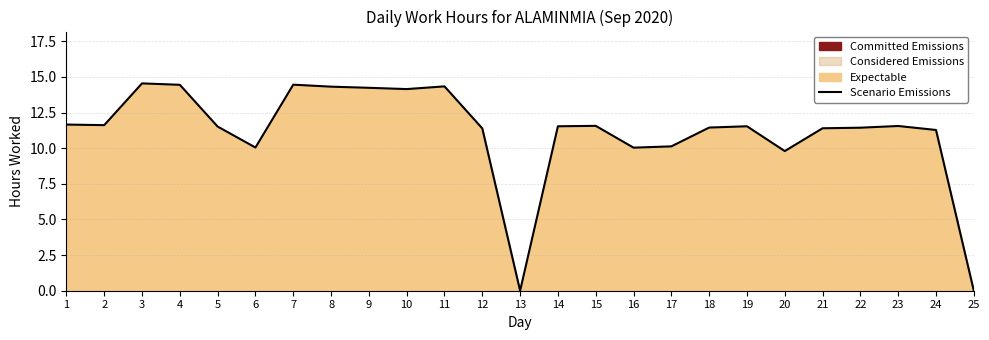

Count the number of data series in this chart.

1